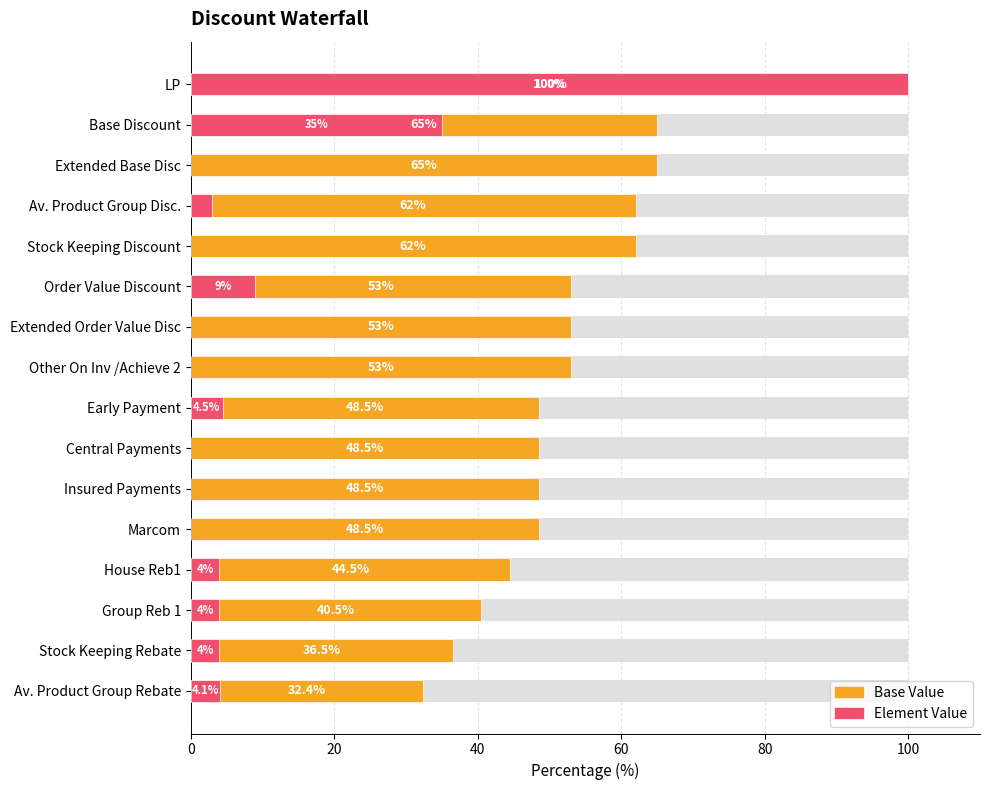

At how many categories does at least one series exceed 46?

12